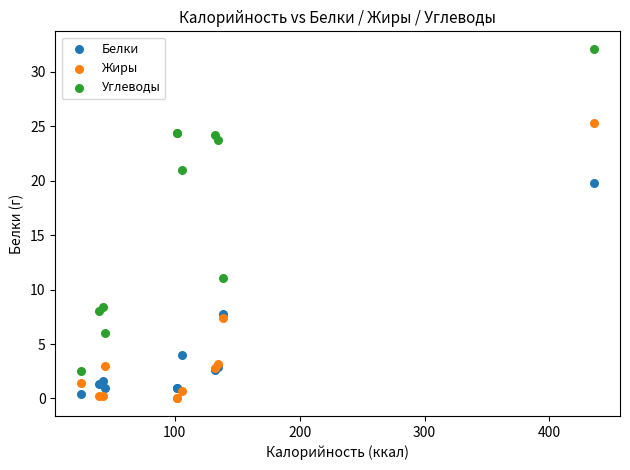

Which series reaches the minimum Y coordinate?

Жиры